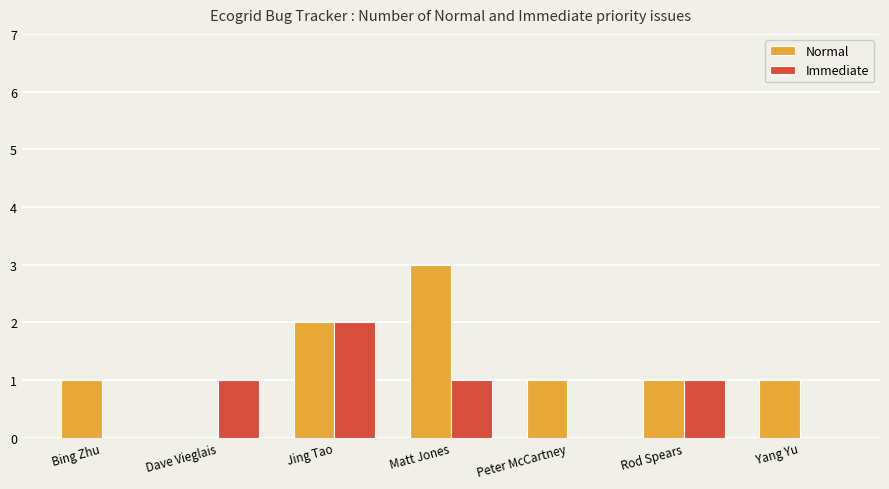

Between Bing Zhu and Jing Tao, which series saw the biggest shift?

Immediate